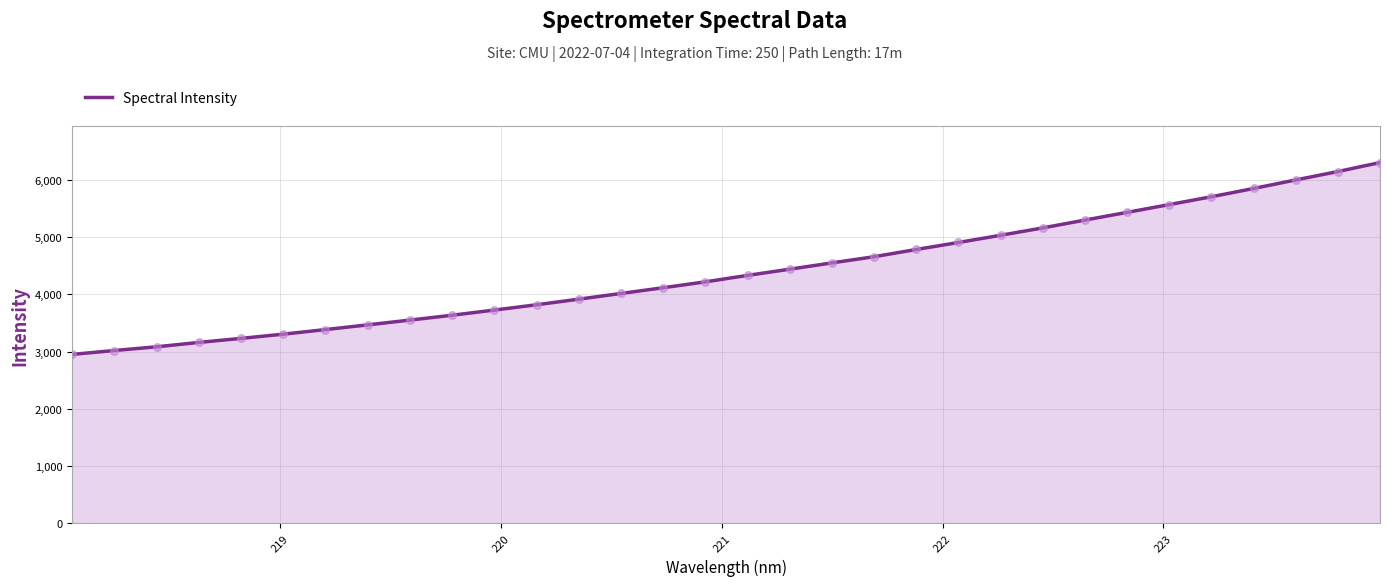

What is the smallest value displayed?

2950.3